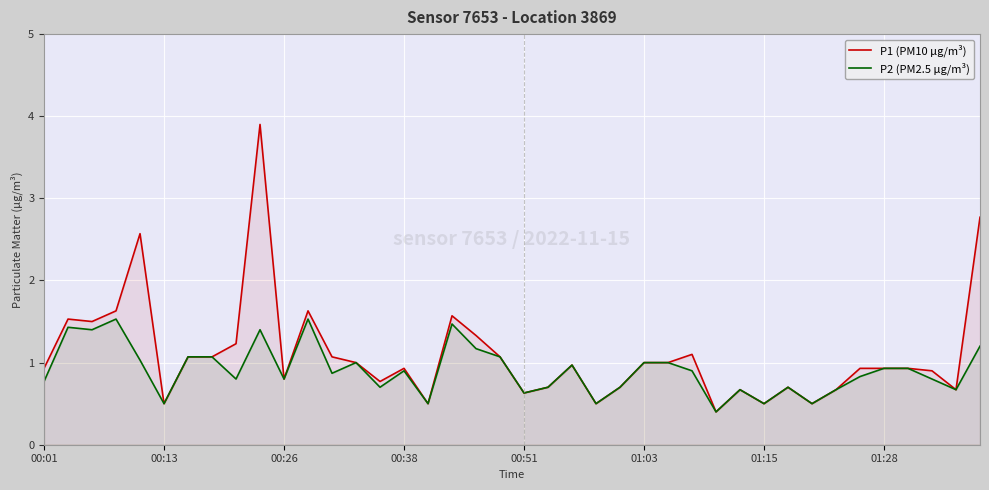

How many interior local valleys does the P2 (PM2.5 µg/m³) series have?

13